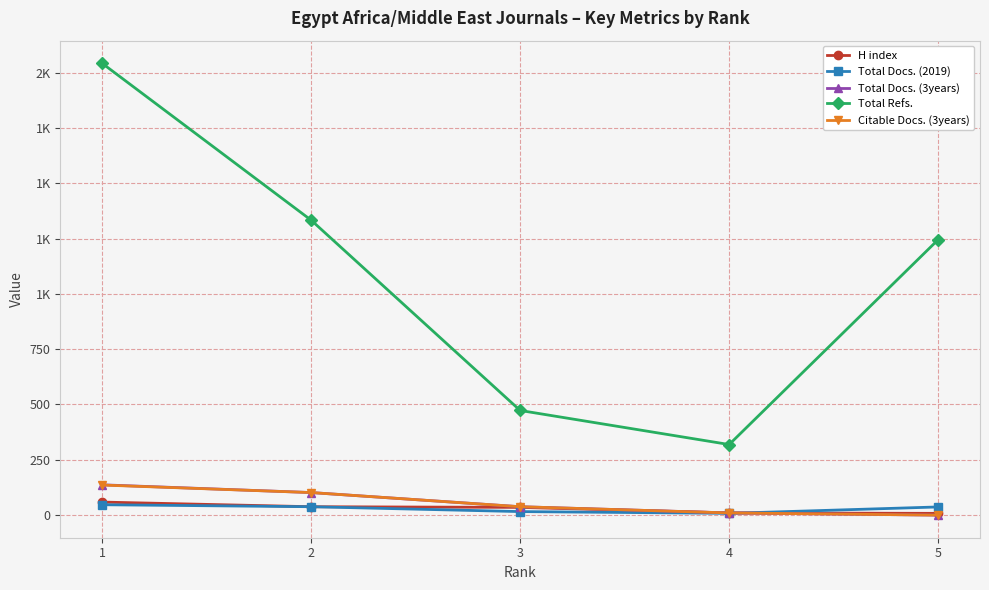

Does the chart have visible grid lines?

Yes